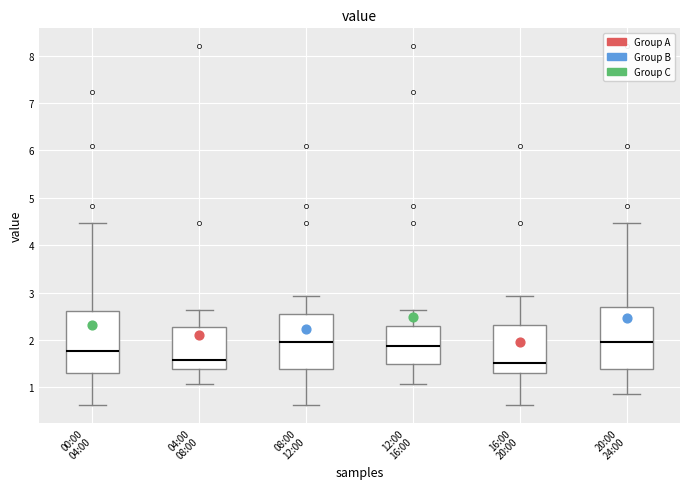

Reading left to right, transcribe this box plot: for each box, give where its median line is, the range the box spans, and where its two whiskers end, as read against the y-axis. The values are not printed on the chart, so give them approximately, as read against the axis.

00:00 04:00: median 1.8, box 1.3 to 2.6, whiskers 0.6 to 4.5
04:00 08:00: median 1.6, box 1.4 to 2.3, whiskers 1.1 to 2.6
08:00 12:00: median 2.0, box 1.4 to 2.6, whiskers 0.6 to 2.9
12:00 16:00: median 1.9, box 1.5 to 2.3, whiskers 1.1 to 2.6
16:00 20:00: median 1.5, box 1.3 to 2.3, whiskers 0.6 to 2.9
20:00 24:00: median 2.0, box 1.4 to 2.7, whiskers 0.9 to 4.5